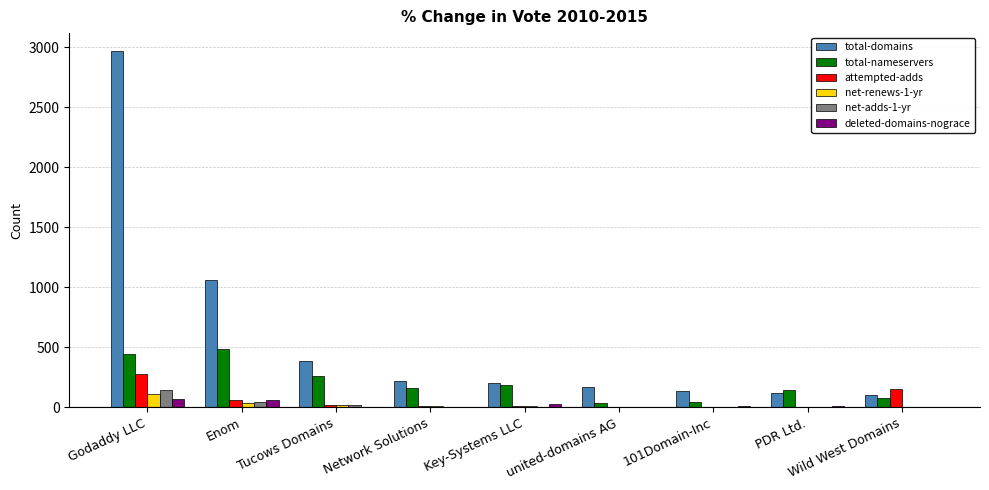

At which label does net-renews-1-yr first exceed 10?

Godaddy LLC